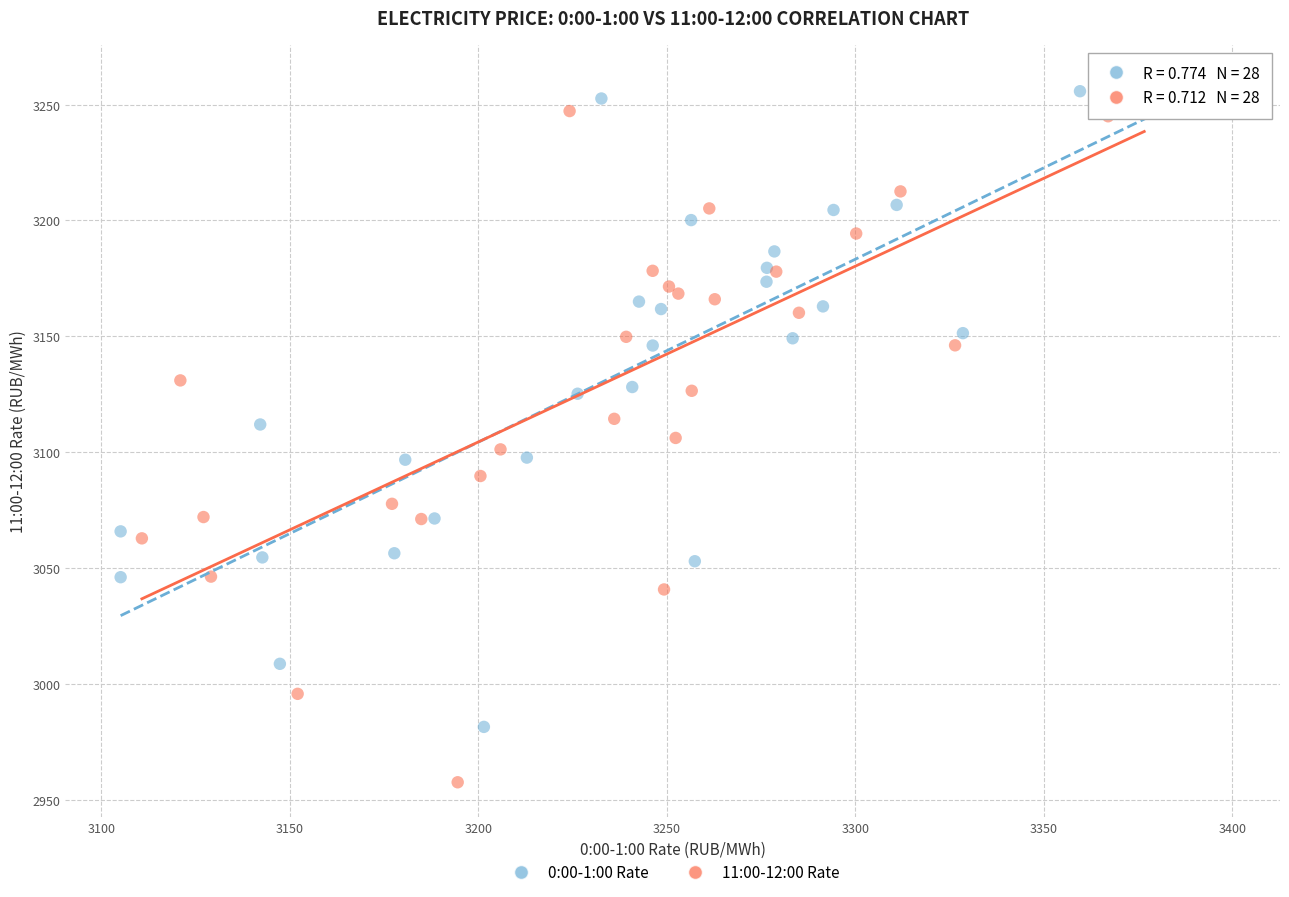

Which series reaches the minimum Y coordinate?

11:00-12:00 Rate